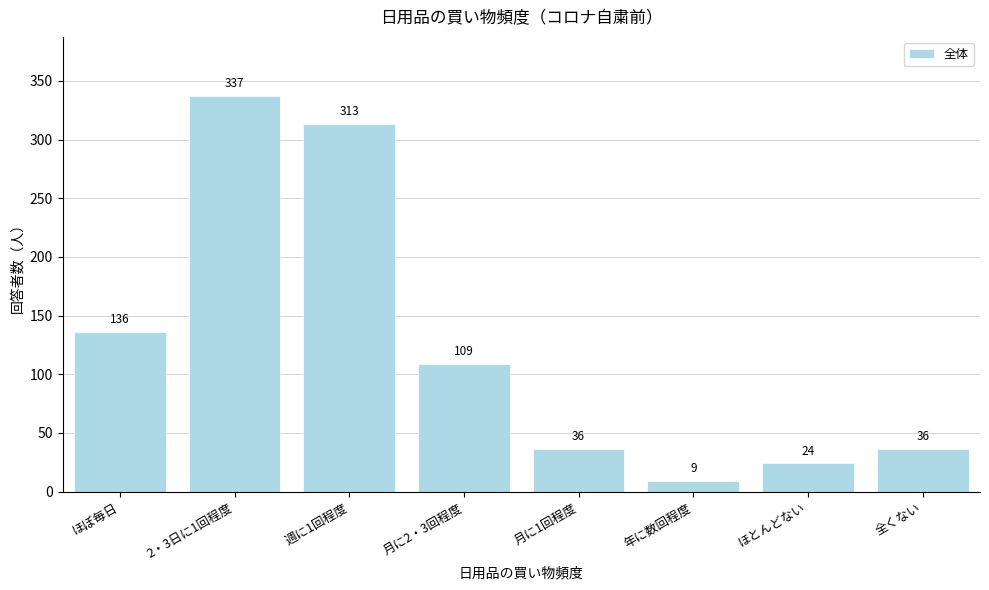

Reading left to right, what are all the values shown in this chart?

ほぼ毎日=136	2・3日に1回程度=337	週に1回程度=313	月に2・3回程度=109	月に1回程度=36	年に数回程度=9	ほとんどない=24	全くない=36